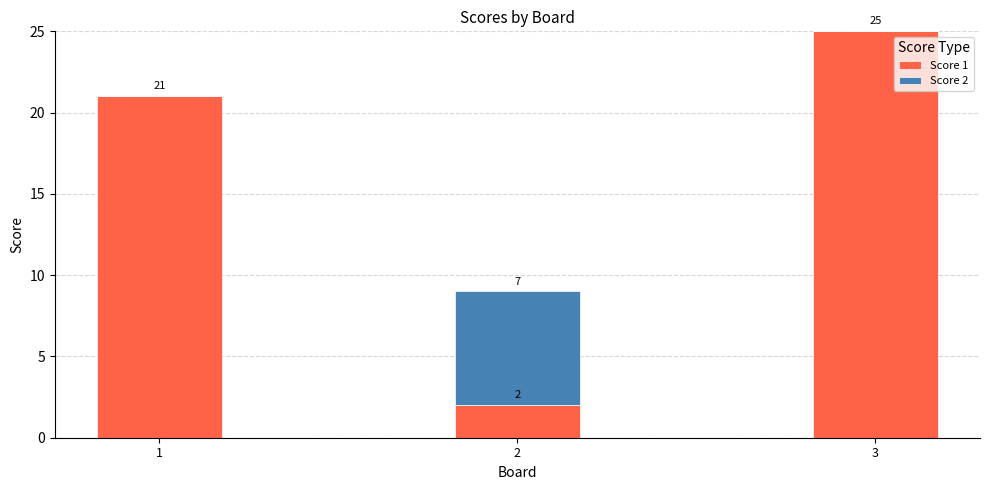

What is the total value across all series at 1?

21